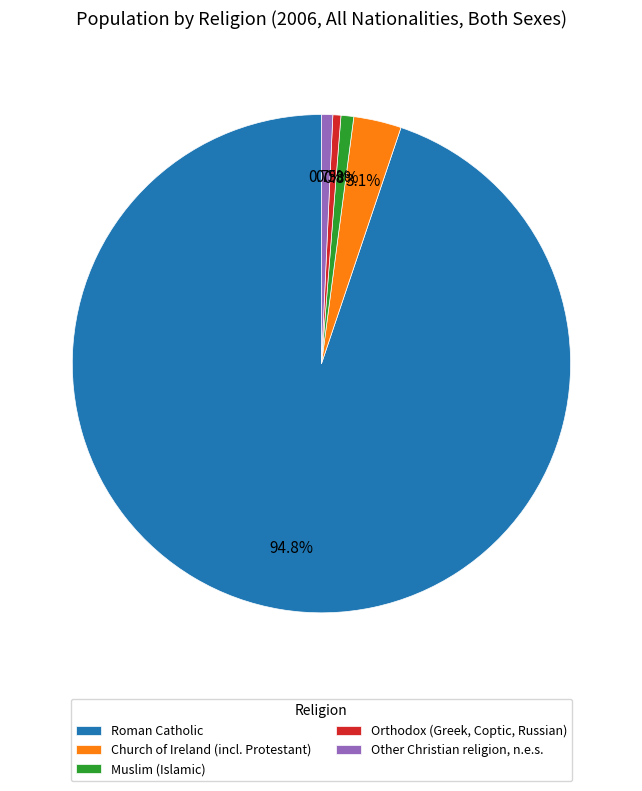

Is there a majority slice in this chart?

Yes